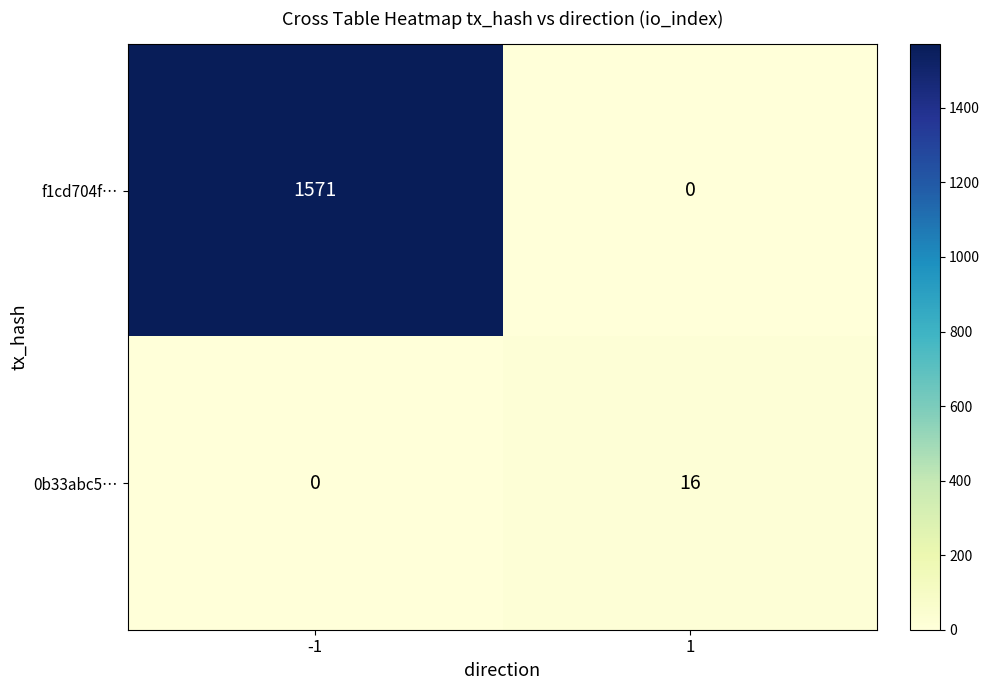

What is the maximum value shown in the chart?

1571